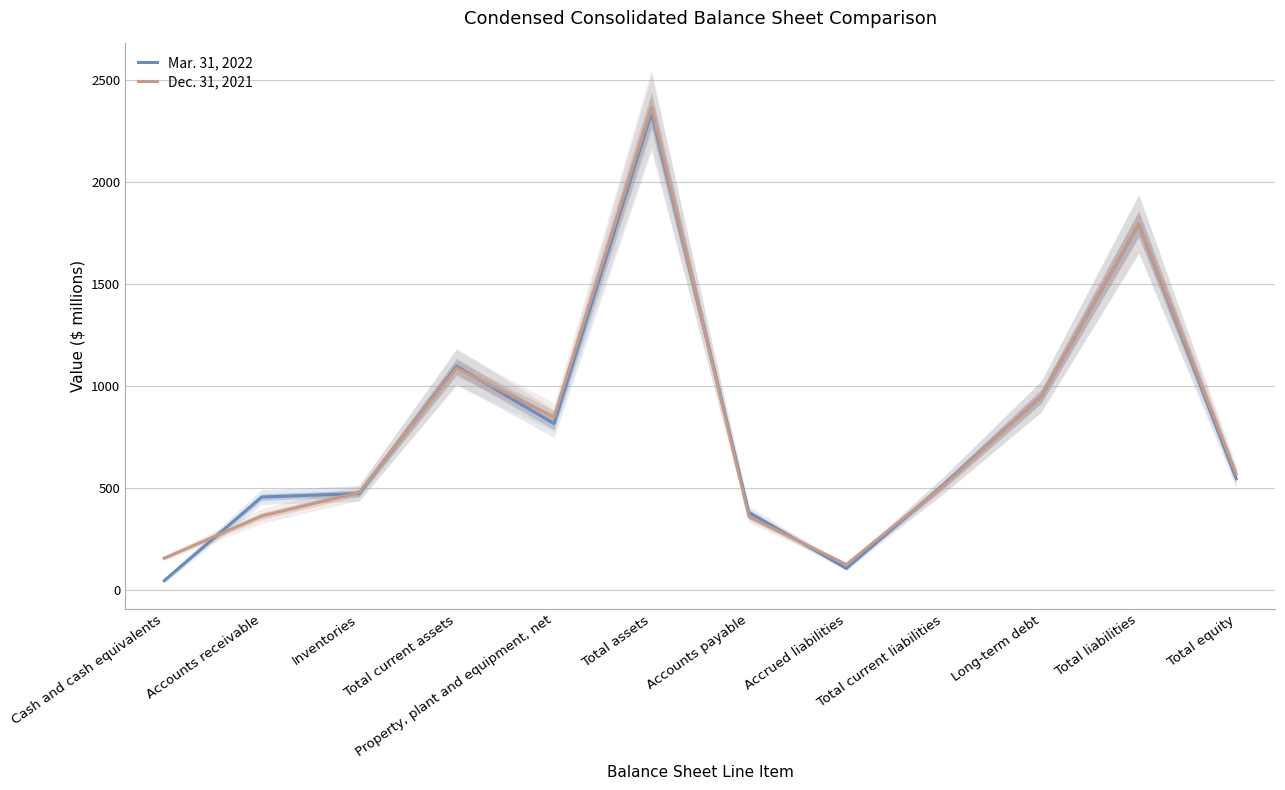

Which series changed the most between Accounts payable and Total current liabilities?

Dec. 31, 2021